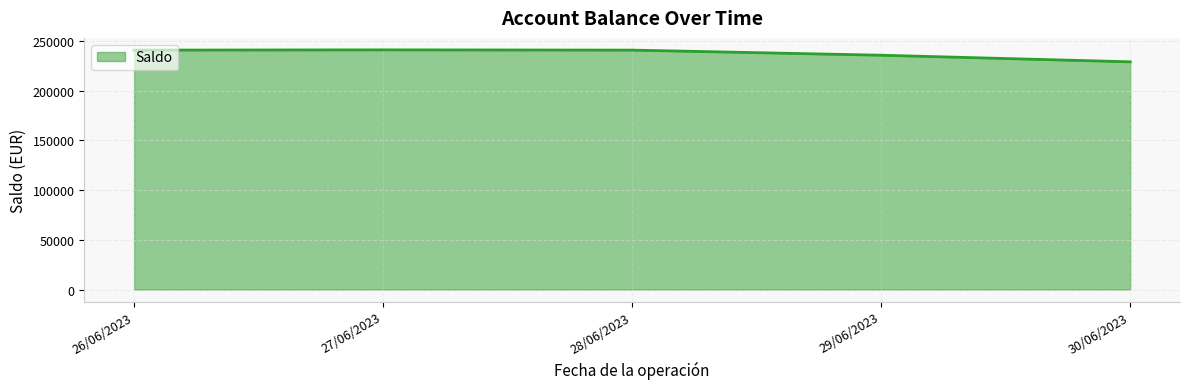

What is the smallest value displayed?

228921.3